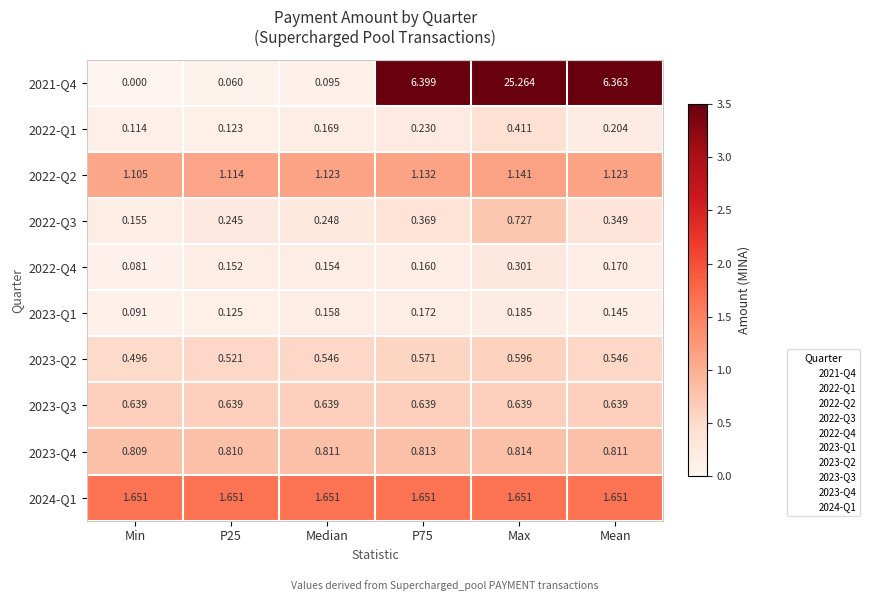

What is the total value across all series at Min?

5.1